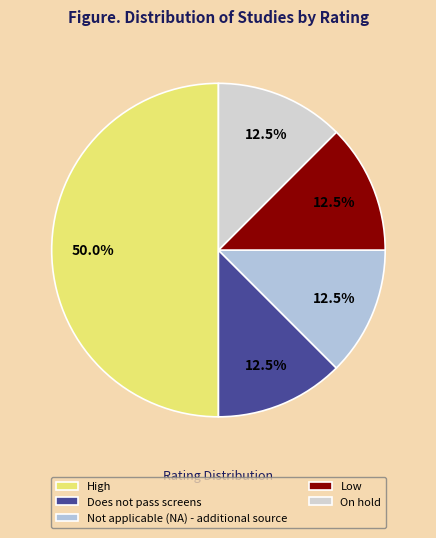

How many segments does this pie chart have?

5